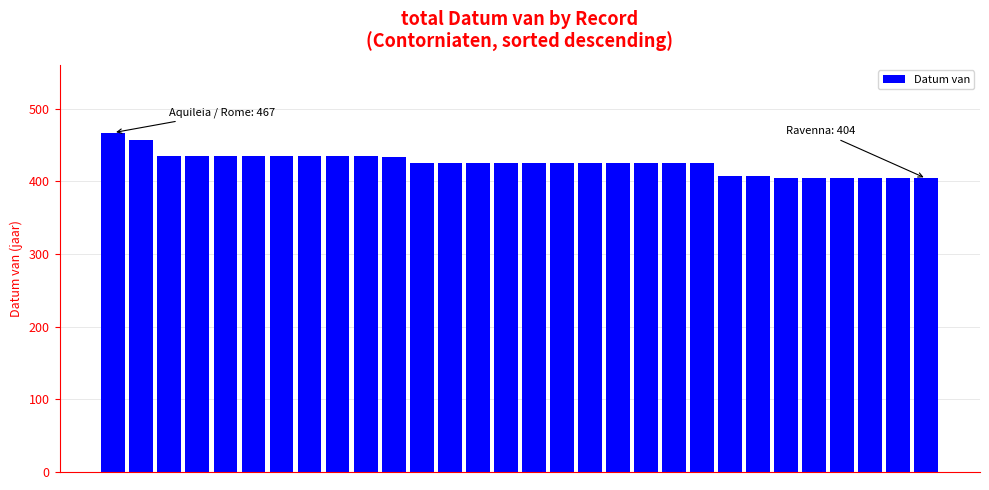

What is the minimum value shown in the chart?

404